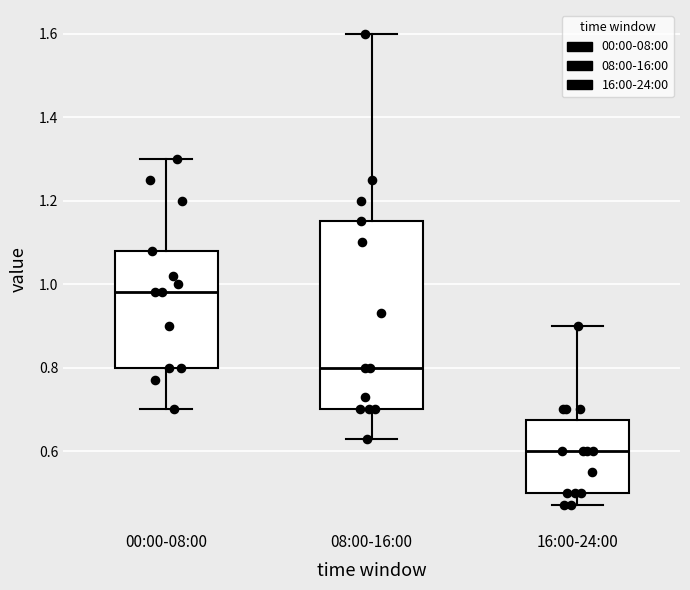

Which box has the highest median line?

00:00-08:00